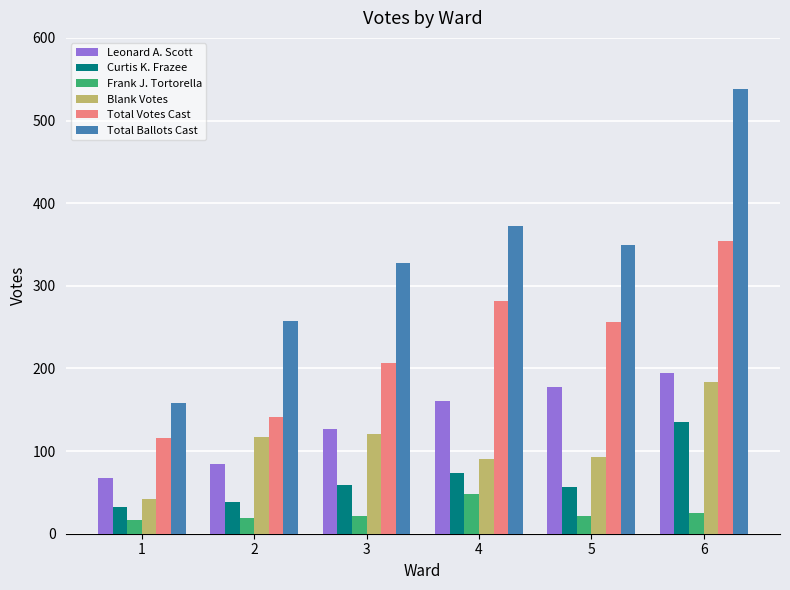

What is the difference between the Total Votes Cast values at 5 and 1?

140